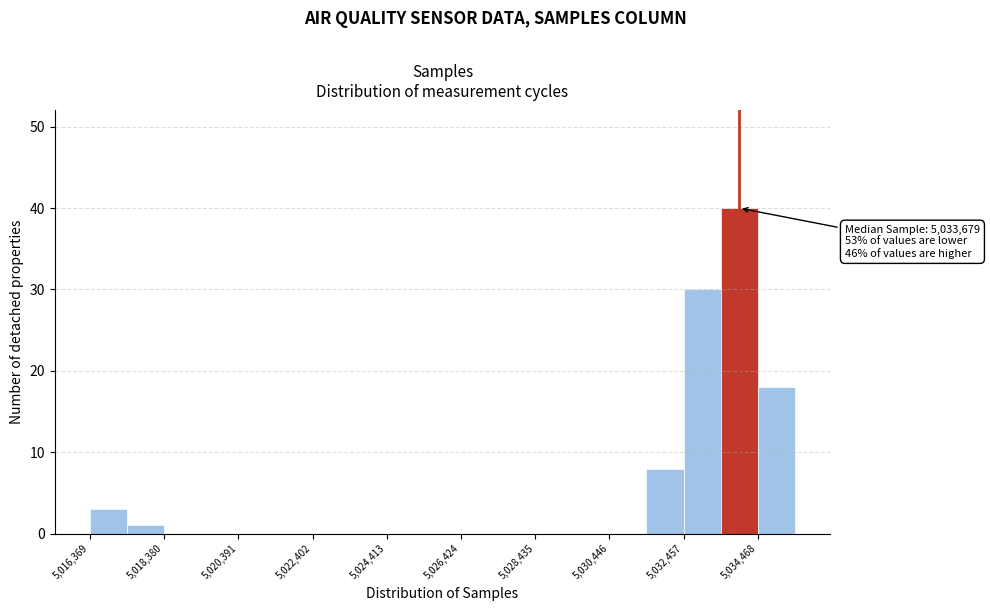

Around what value on the x-axis is the tallest bar? Give the approximate position of its centre, as read against the axis.

5034000